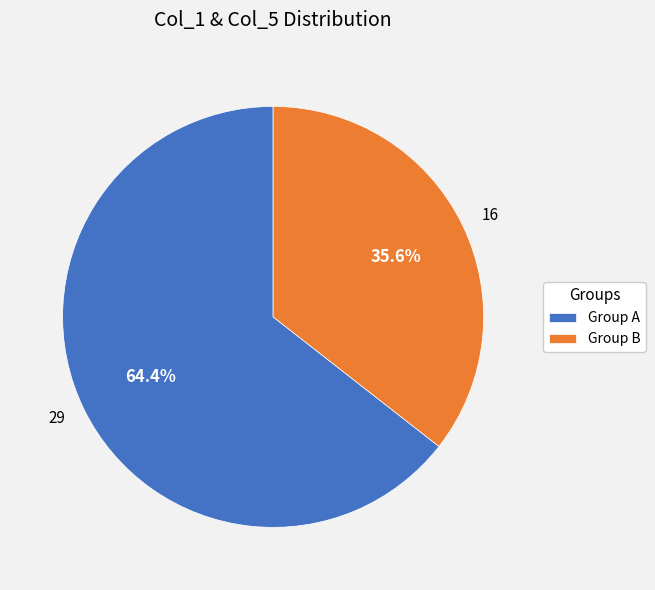

How many segments does this pie chart have?

2